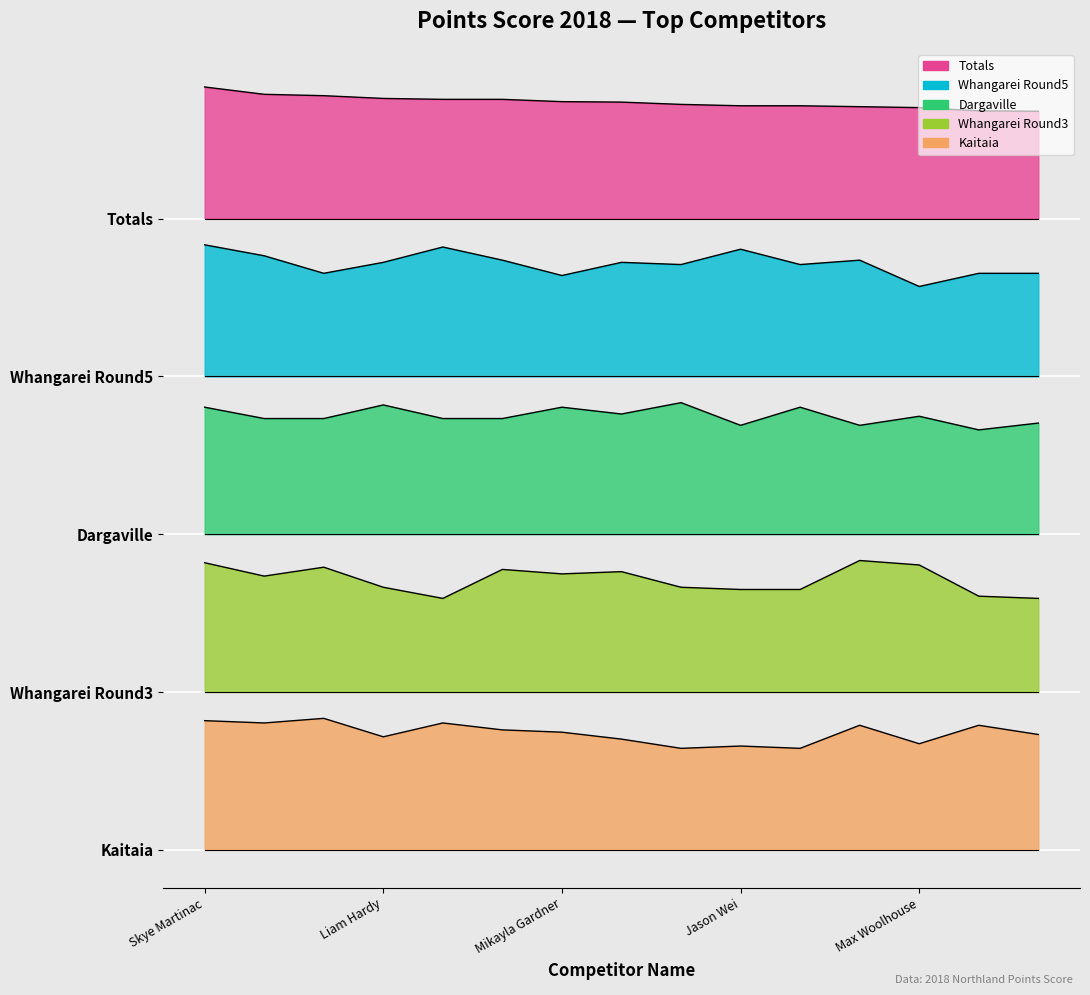

Rank the series by their maximum value, from highest to lowest.

Totals, Whangarei_5, Dargaville, Whangarei_3, Kaitaia